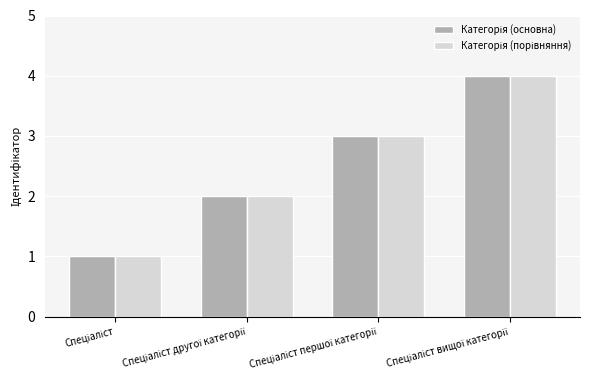

Count the number of data series in this chart.

2